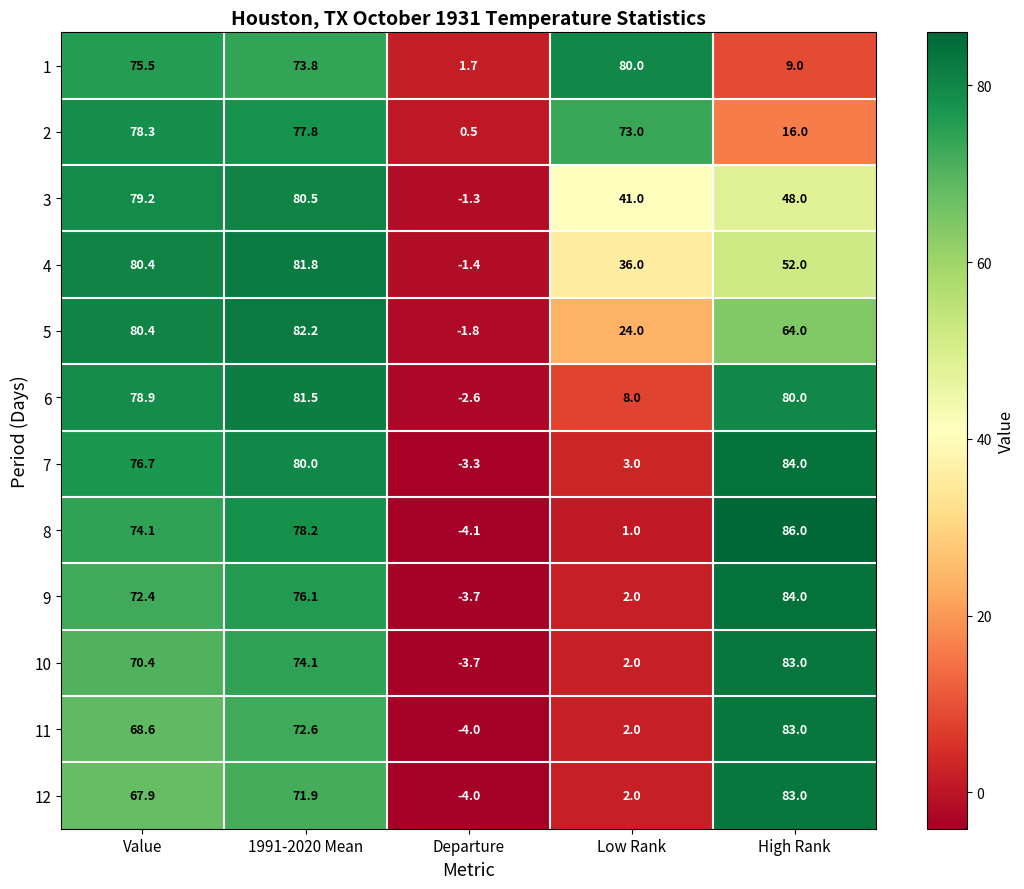

The 4 series shows 81.8 at 1991-2020 Mean. True or false?

True